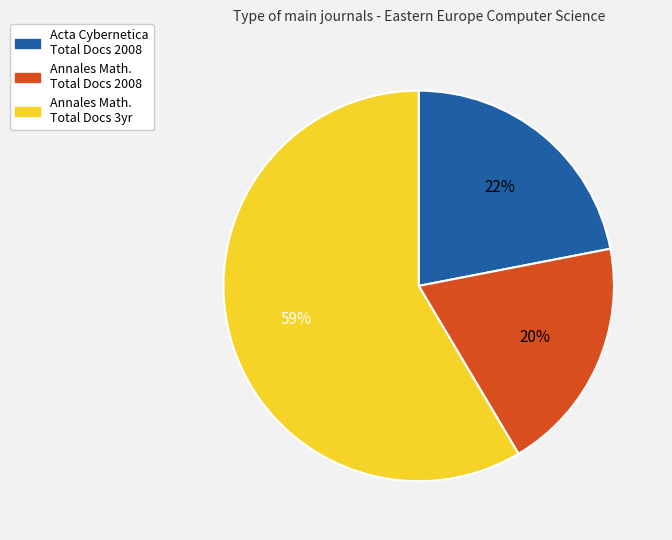

Does any single category account for the majority?

Yes